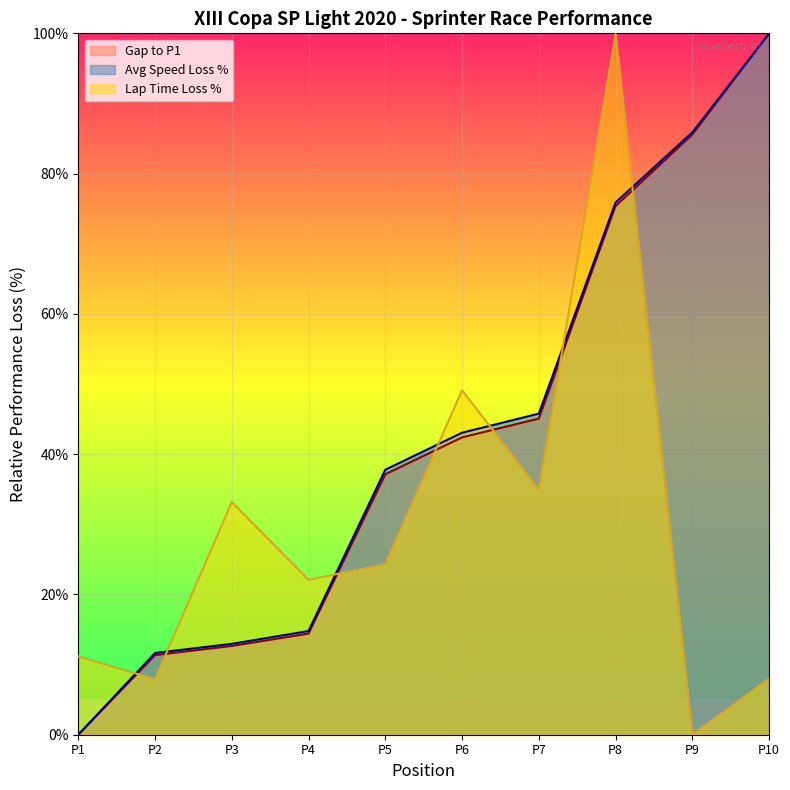

At which label does Avg Speed Loss % reach its minimum?

P1